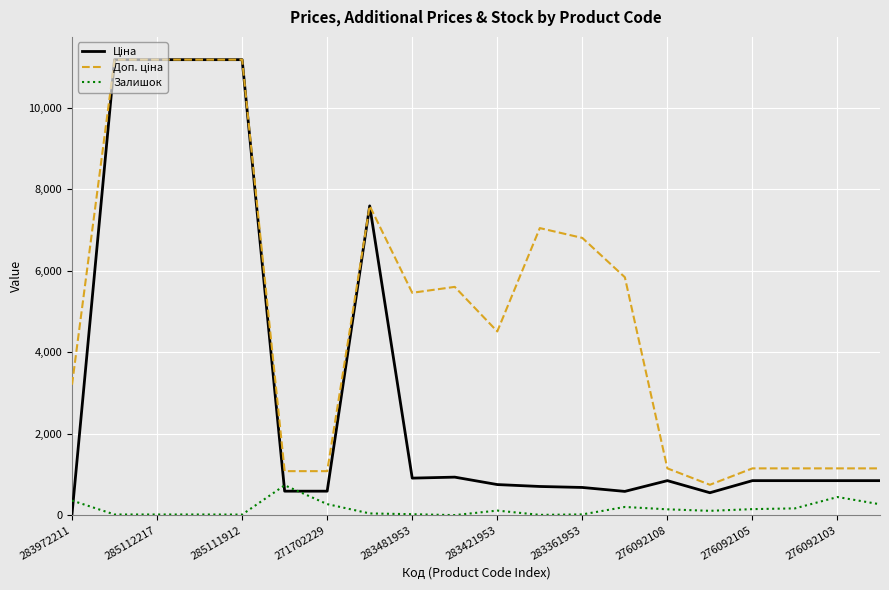

How many lines are shown in the chart?

3